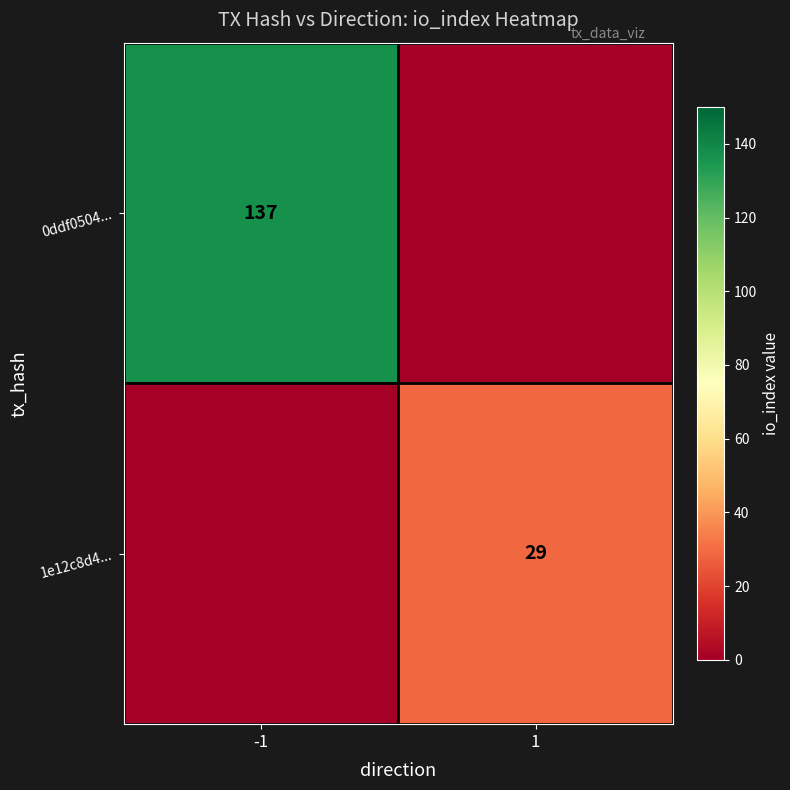

Is it true that 0ddf0504... equals 53 at -1?

False